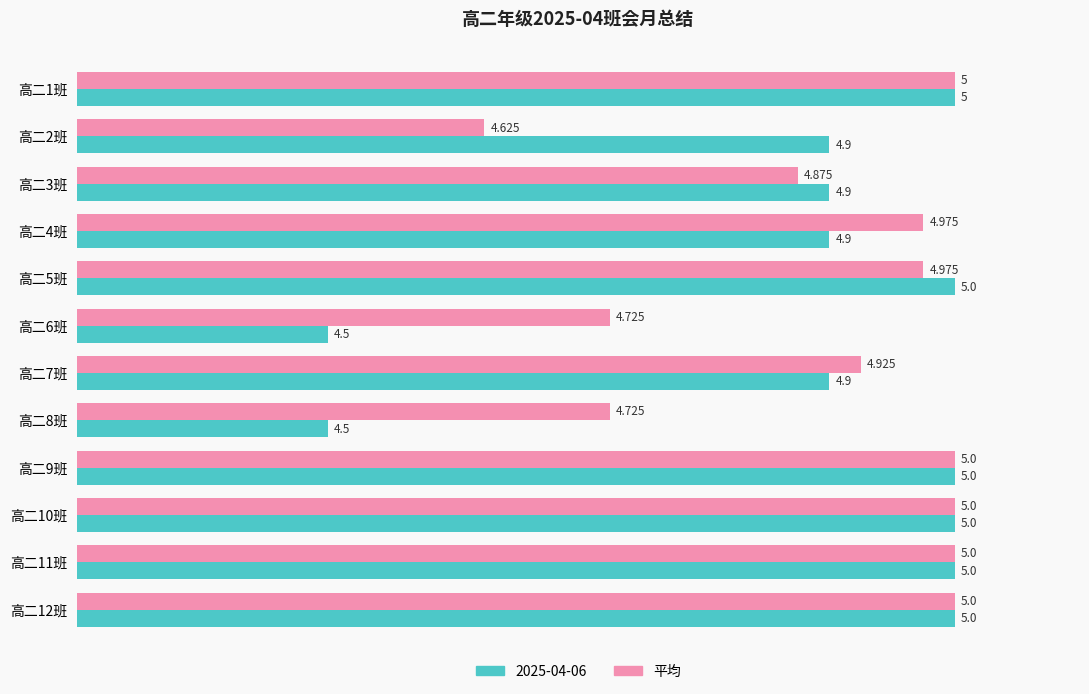

Which series changed the most between 高二1班 and 高二5班?

平均